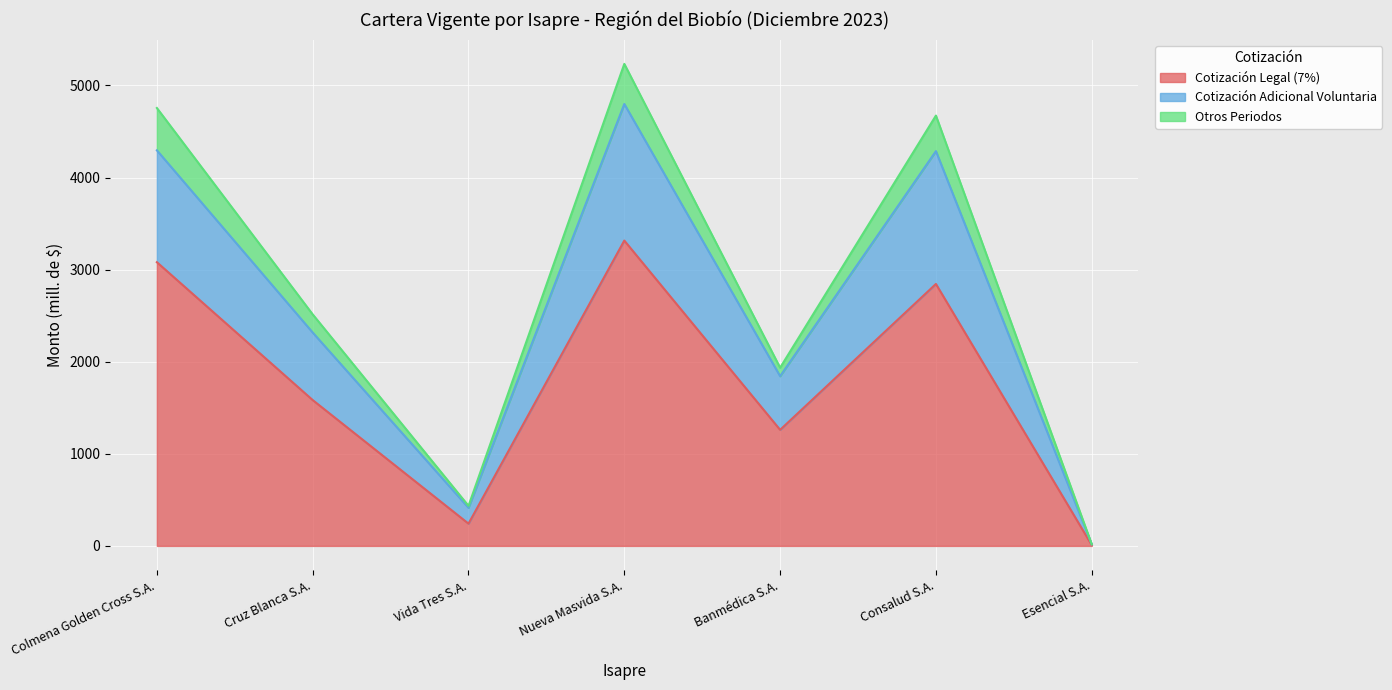

At which label does Cotización Legal (7%) reach its peak?

Nueva Masvida S.A.